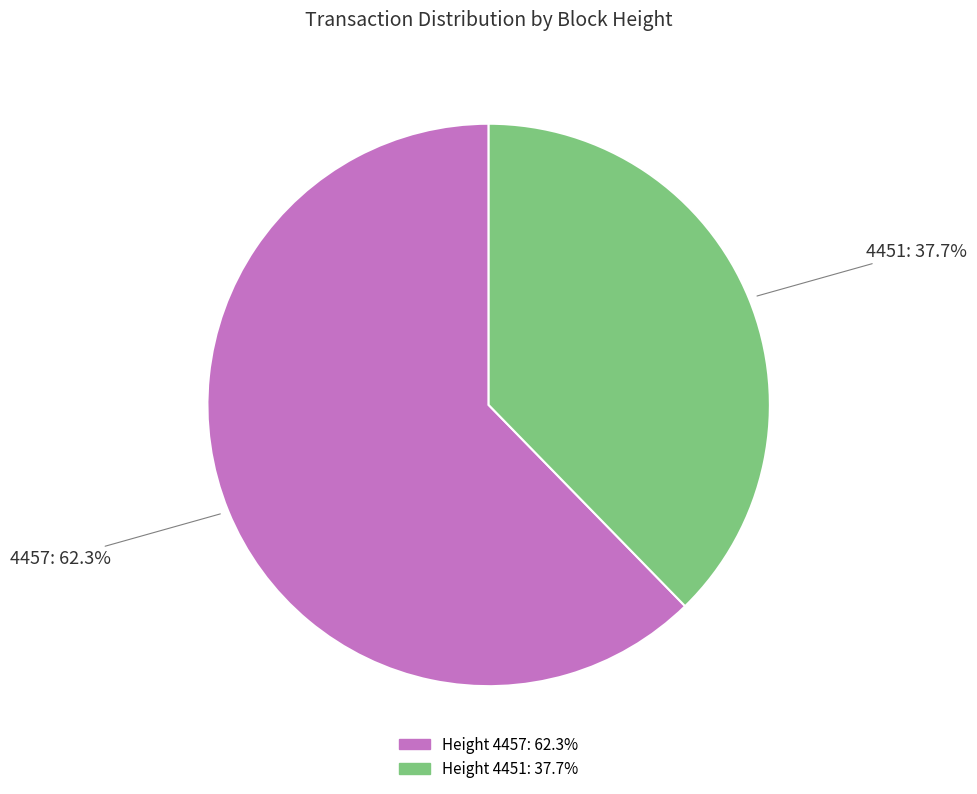

Is there a majority slice in this chart?

Yes